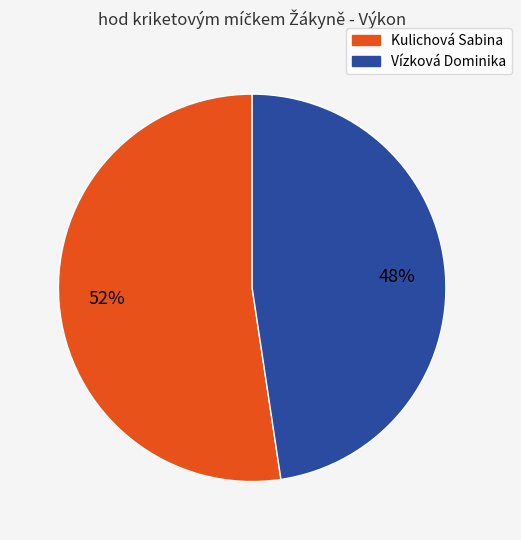

Does Vízková Dominika represent more than half of the total?

No